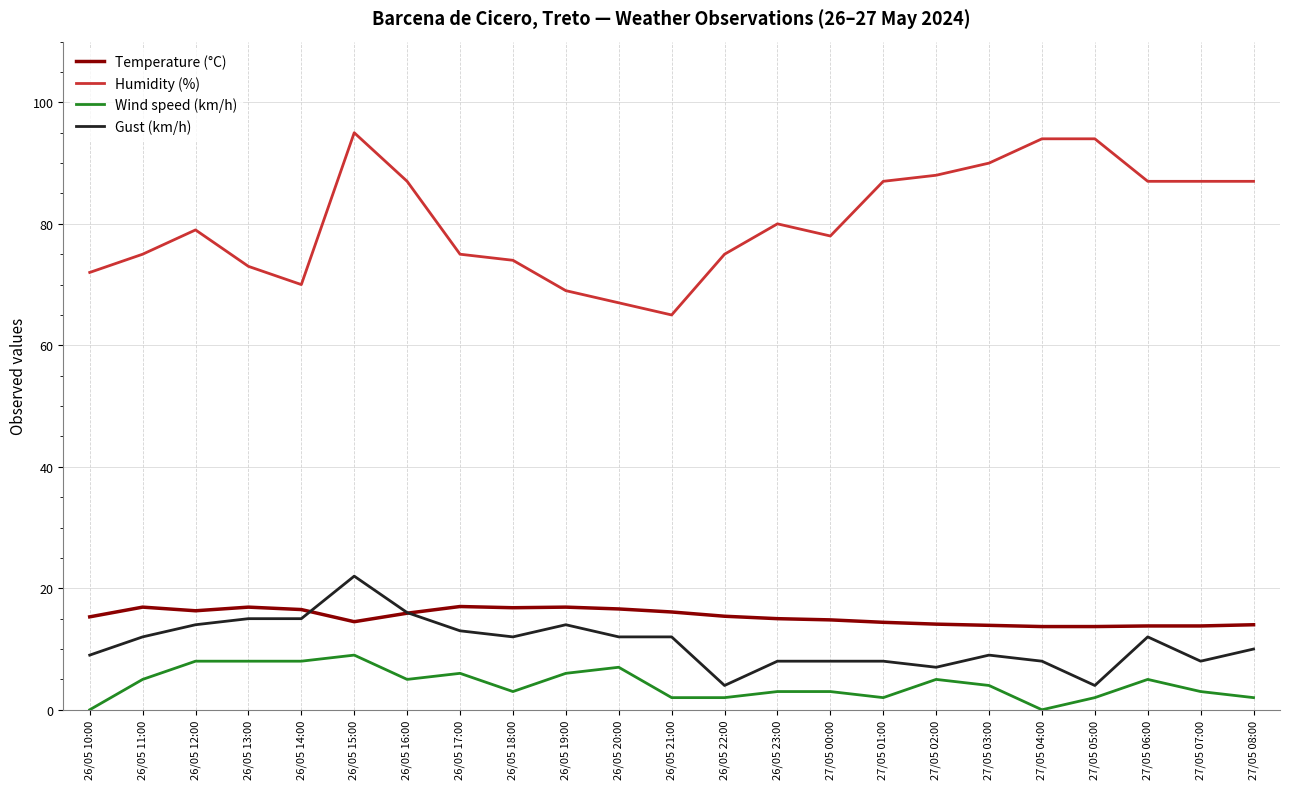

The value of Gust (km/h) at 26/05 23:00 is 3.2. True or false?

False